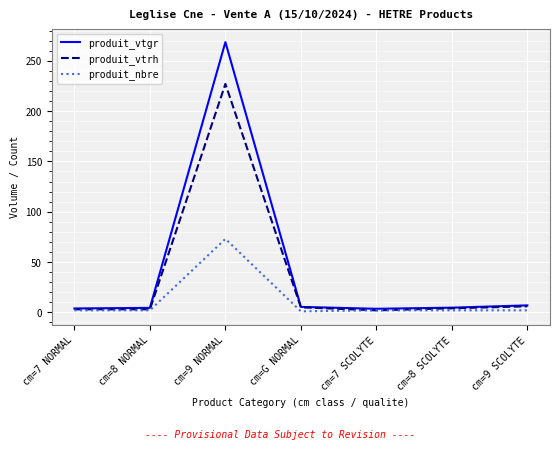

List the series in order of their overall mean, highest first.

produit_vtgr, produit_vtrh, produit_nbre